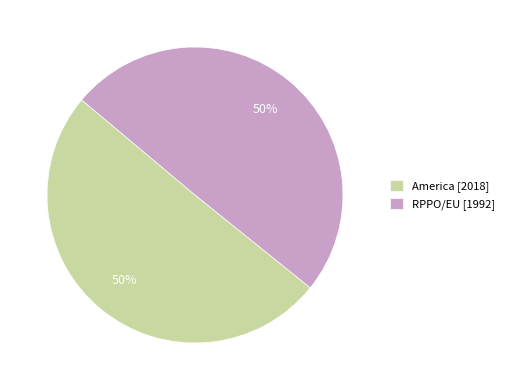

Combined, do RPPO/EU [1992] and America [2018] account for over 50%?

Yes